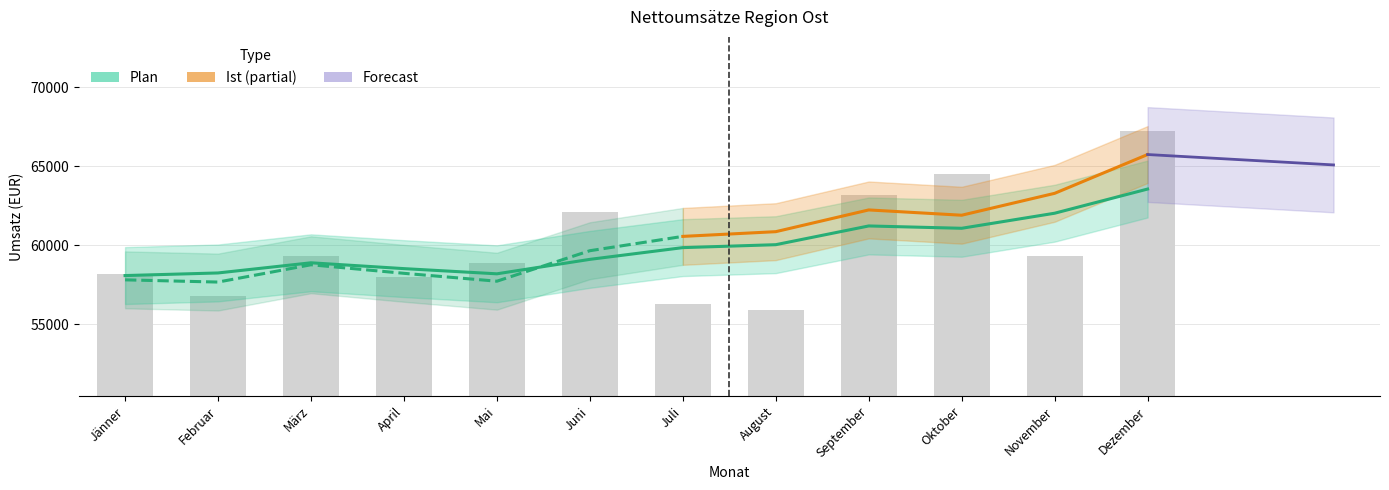

Rank the categories by value from highest to lowest.

Dezember, Oktober, September, Juni, März, November, Mai, Jänner, April, Februar, Juli, August